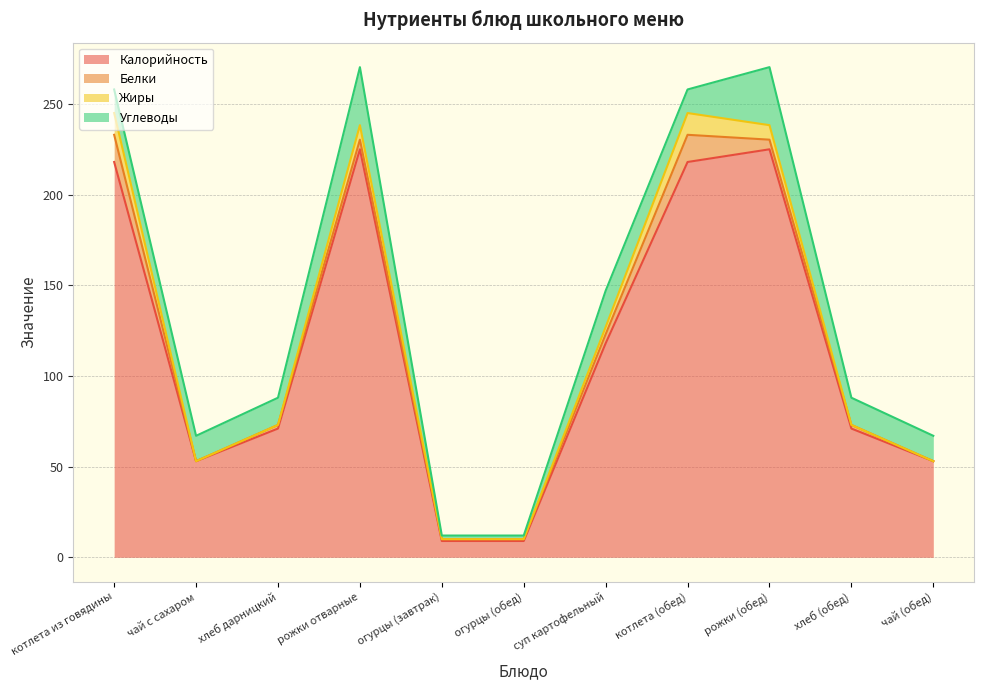

Where is Углеводы nearest to the value 17?

хлеб дарницкий